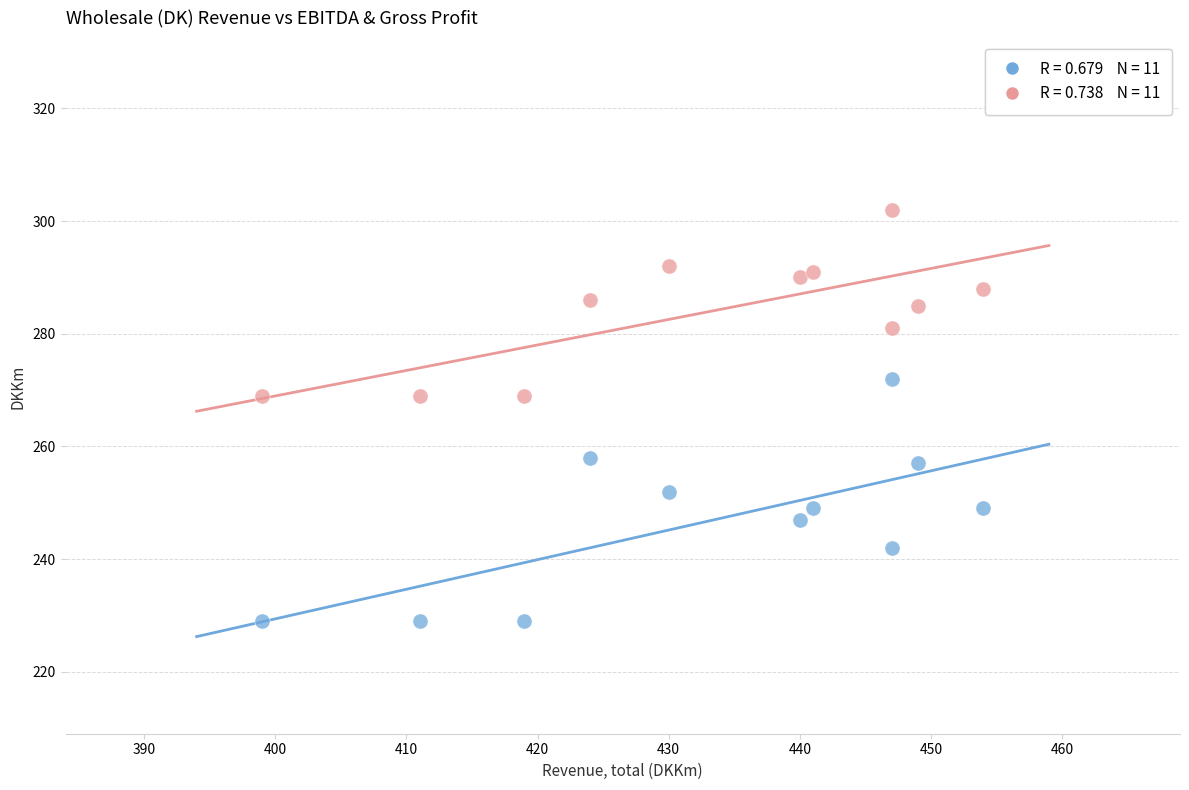

Across all data points, what is the range of X values (max minus min)?

55